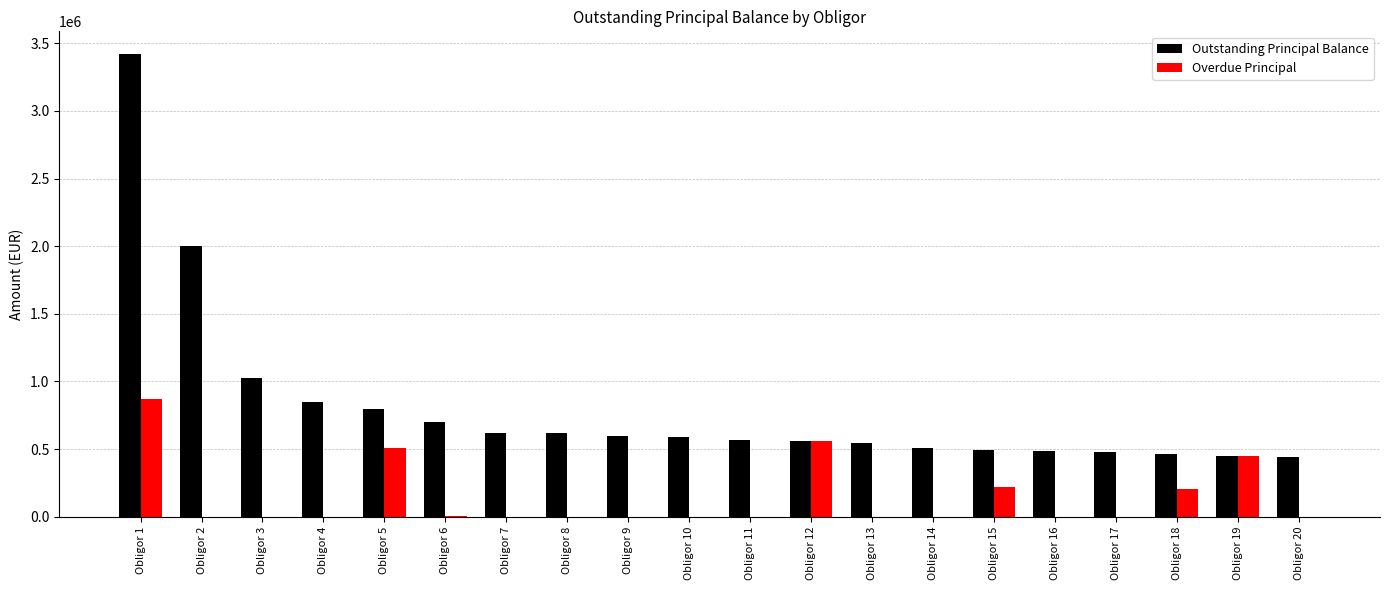

Between Obligor 1 and Obligor 8, which series saw the biggest shift?

Outstanding Principal Balance